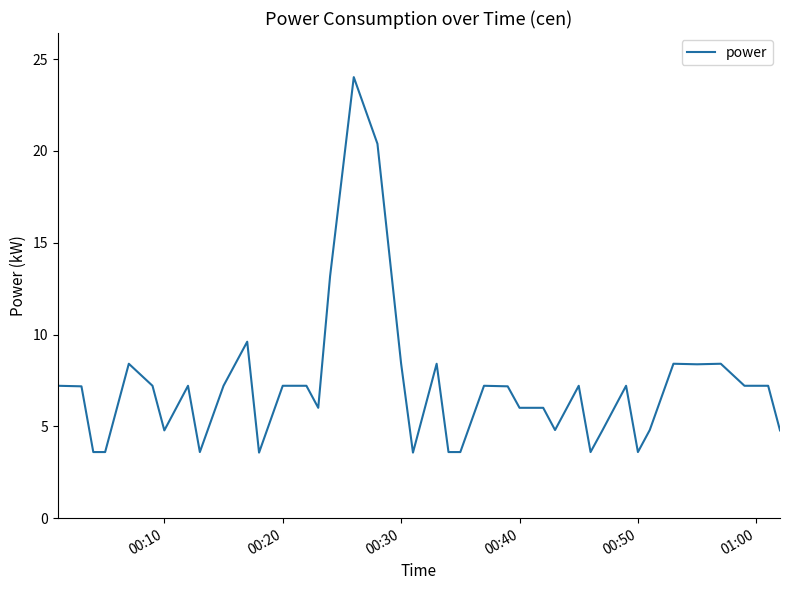

What is the smallest value displayed?

3.6